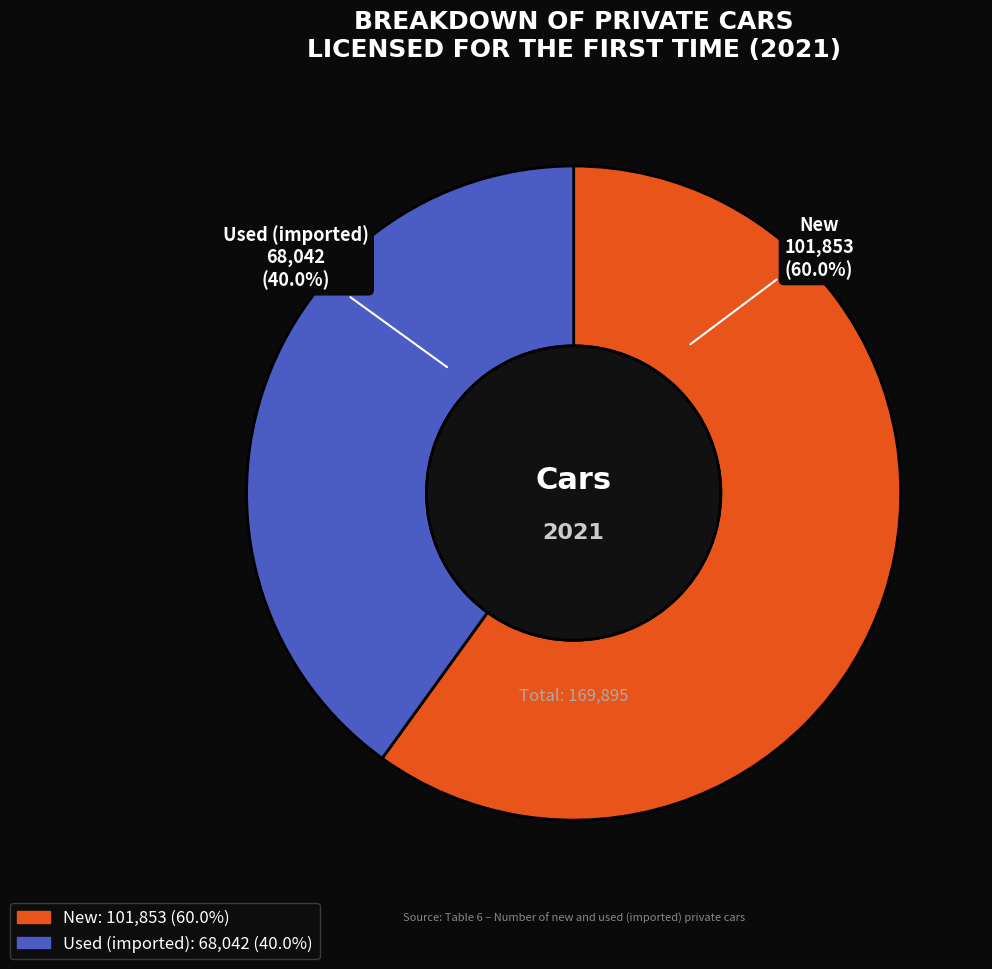

The New slice represents 60% of the pie. True or false?

True